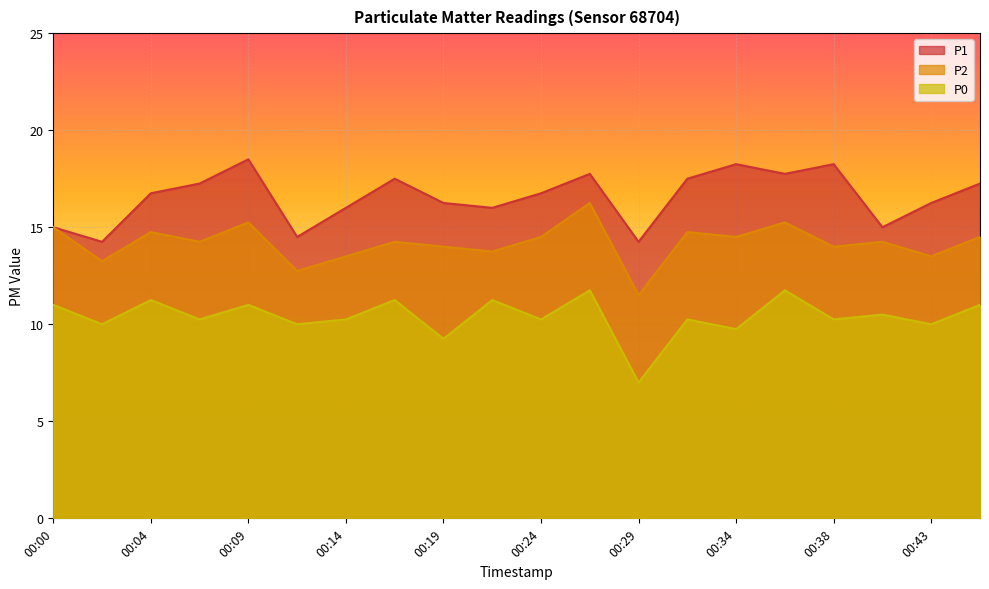

The value of P0 at 00:17 is 5.9. True or false?

False